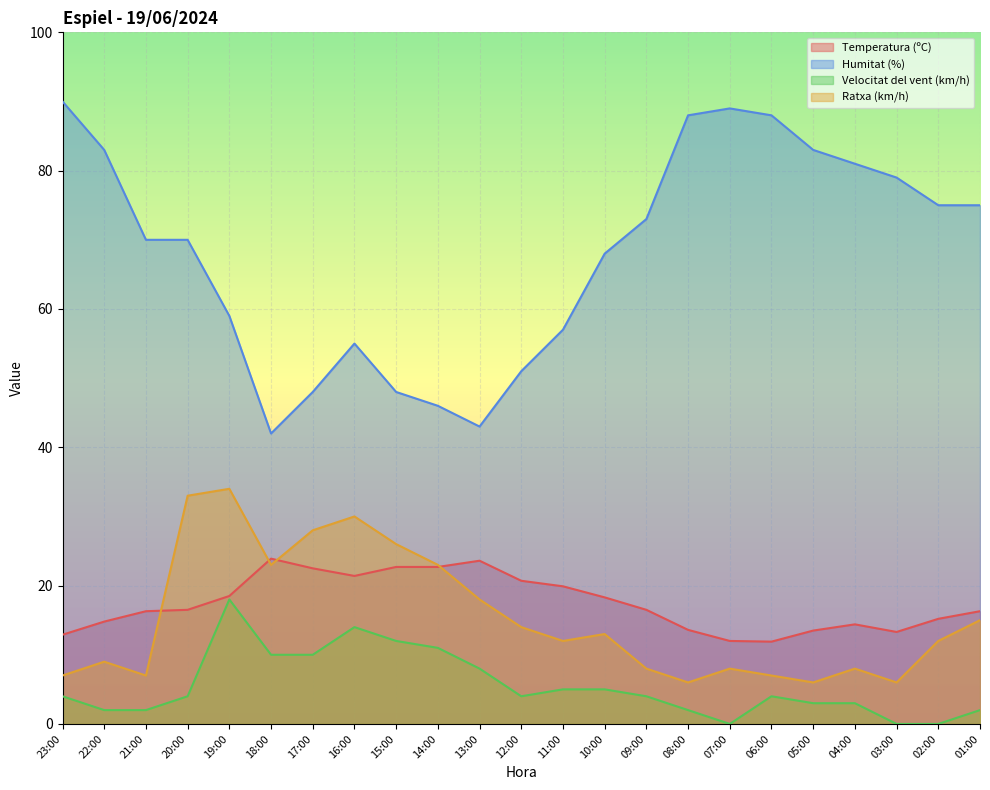

How many lines are shown in the chart?

4